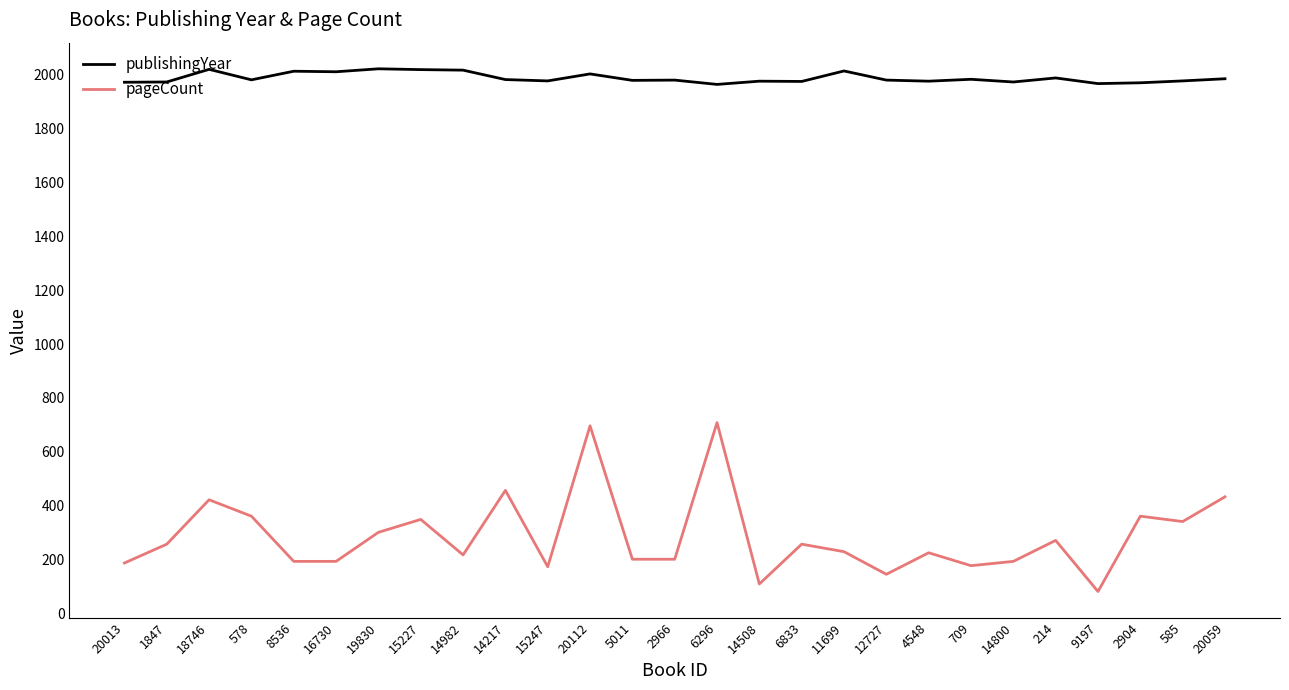

Rank the series at 12727 from lowest to highest value.

pageCount, publishingYear